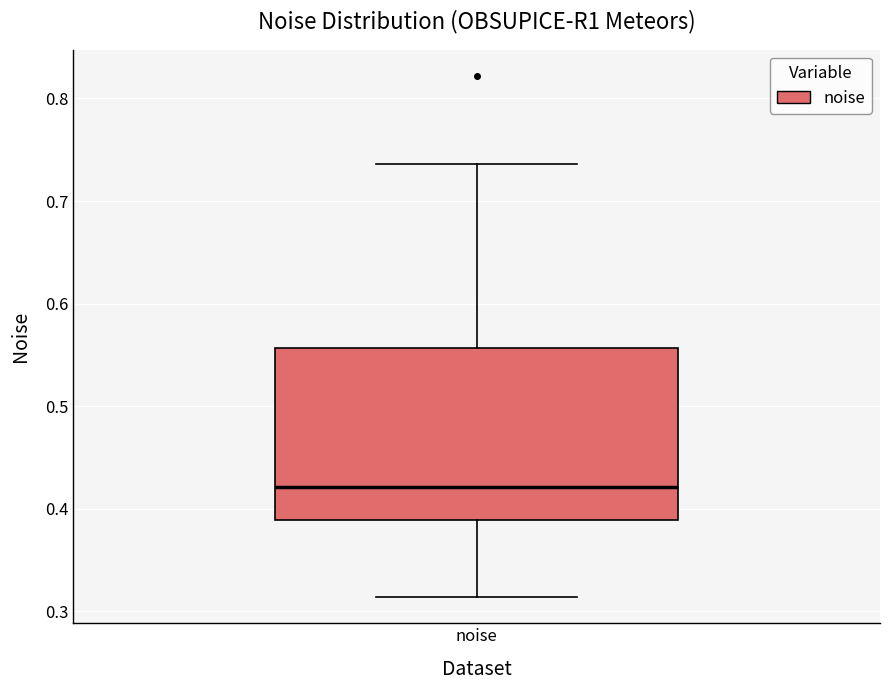

Where does the lower whisker of the box for noise end on the y-axis? The values are not printed on the chart, so give them approximately, as read against the axis.

0.31